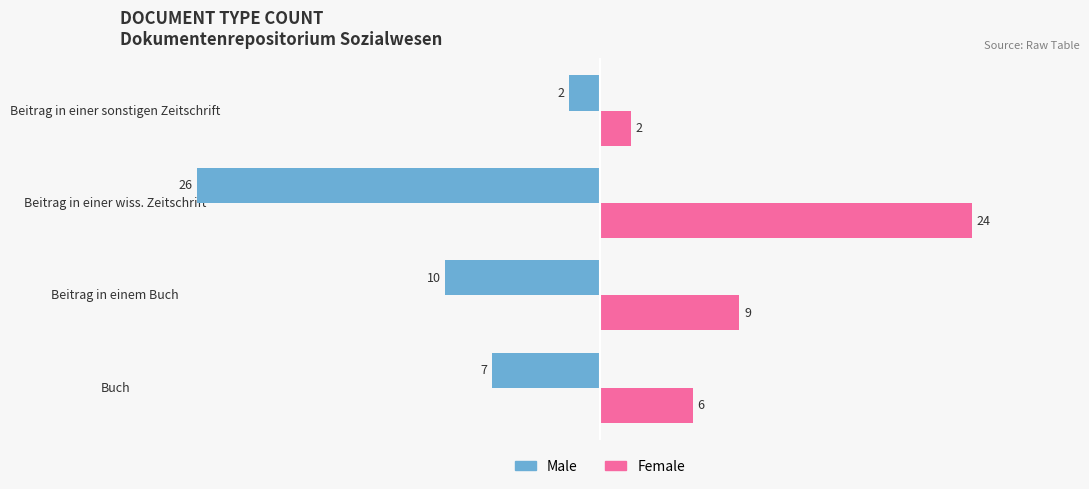

How many values in the Female series are below 9?

2